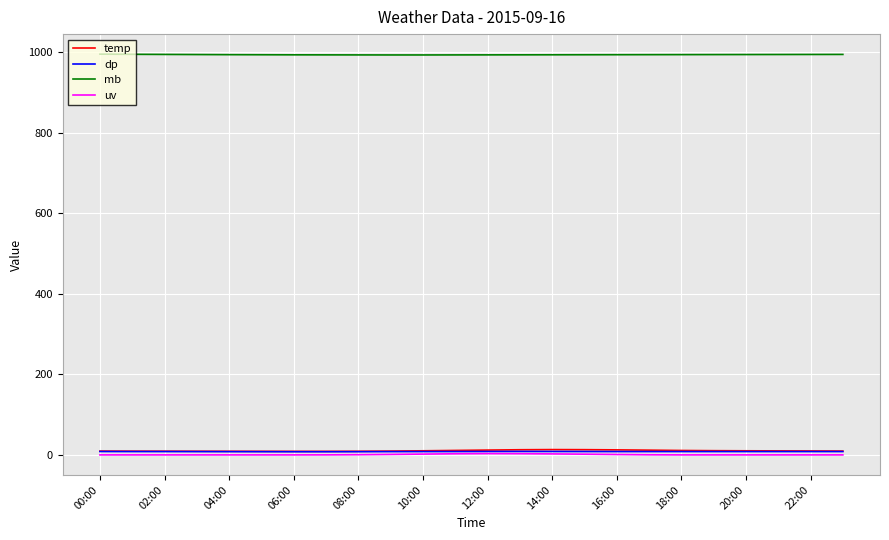

Which series has the largest total across all categories?

mb